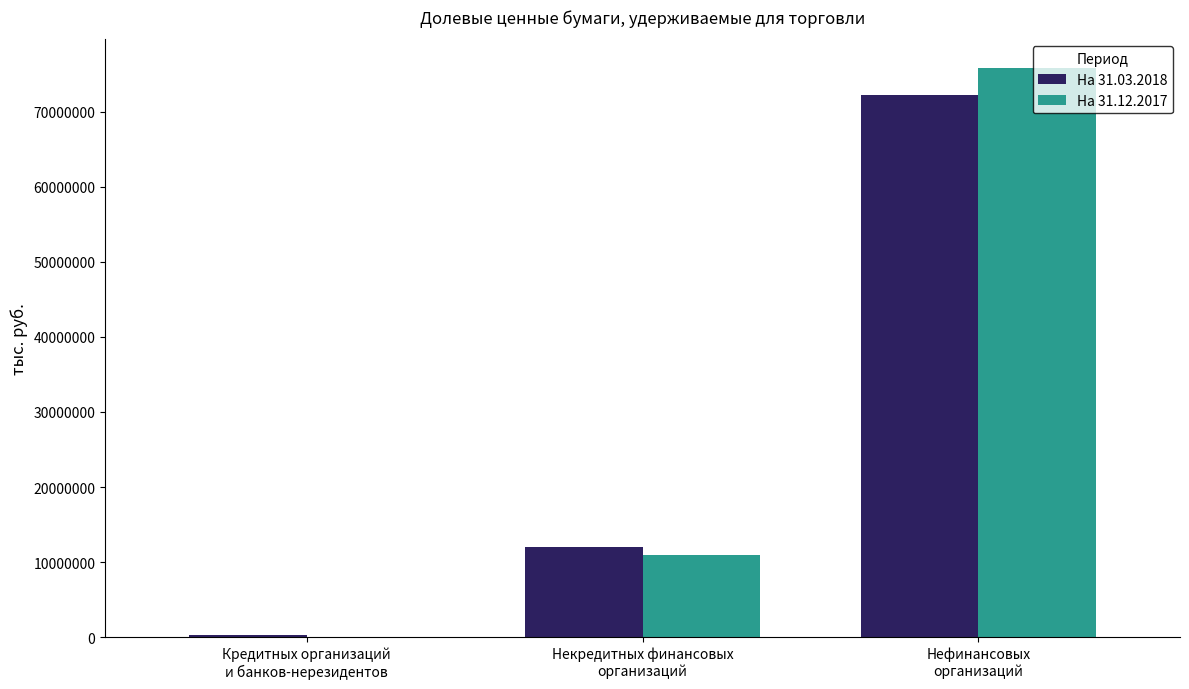

True or false: На 31.12.2017 has a value of 33317824.4 at Нефинансовых
организаций.

False